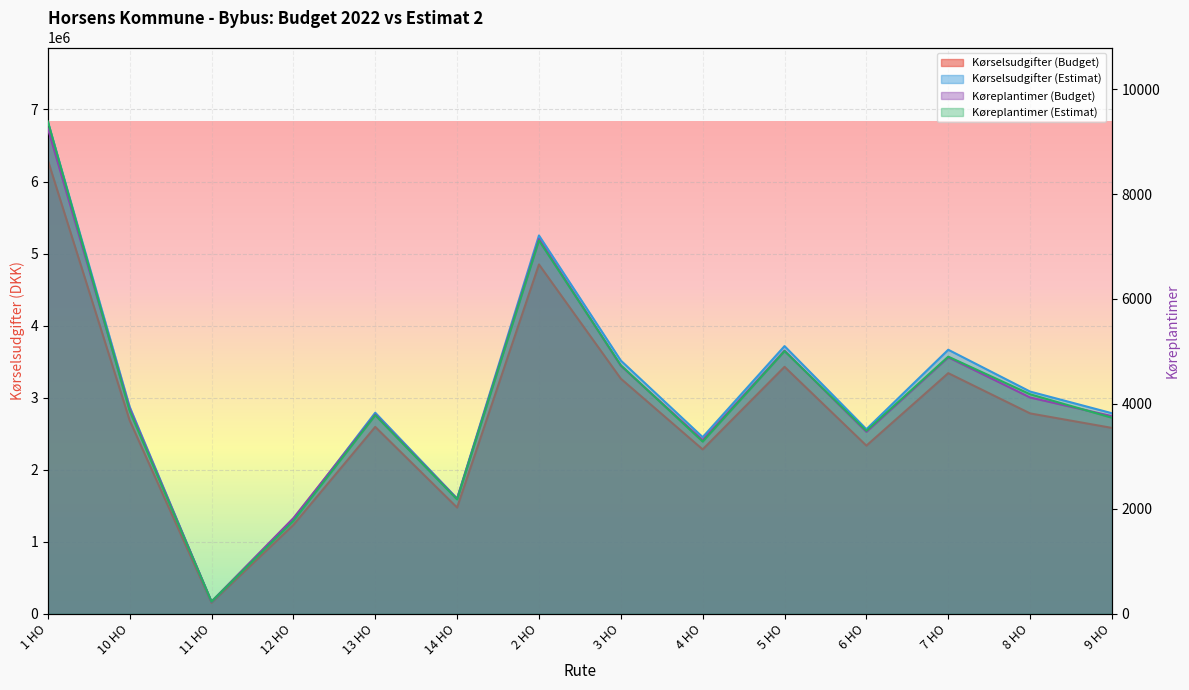

What is the sum of the Kørselsudgifter (Estimat) values at 12 HO and 14 HO?

2904737.9